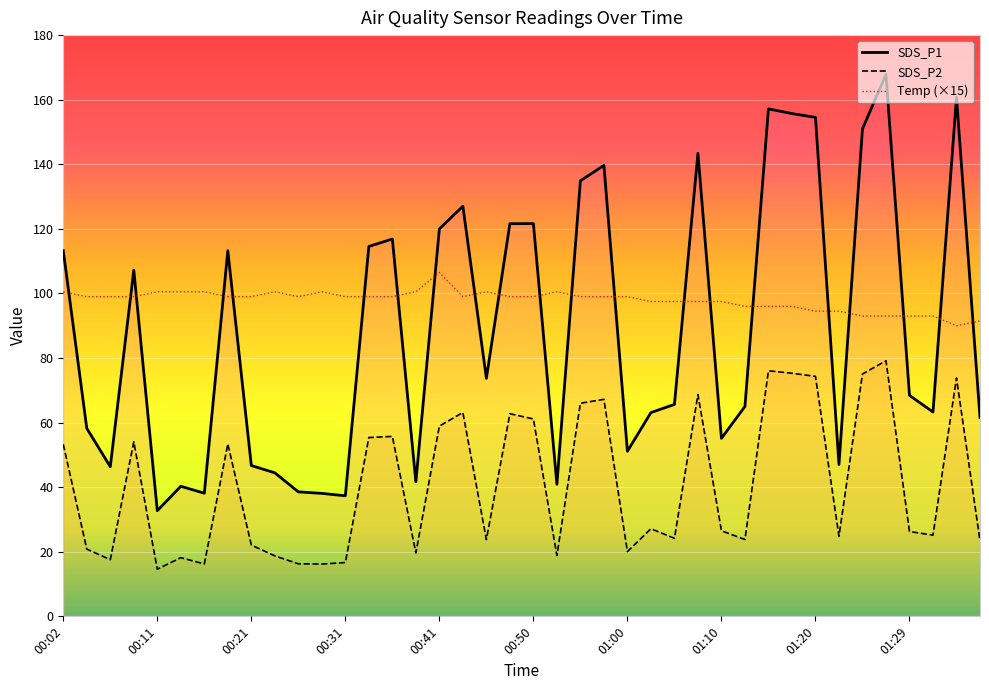

How many series are shown in this chart?

3